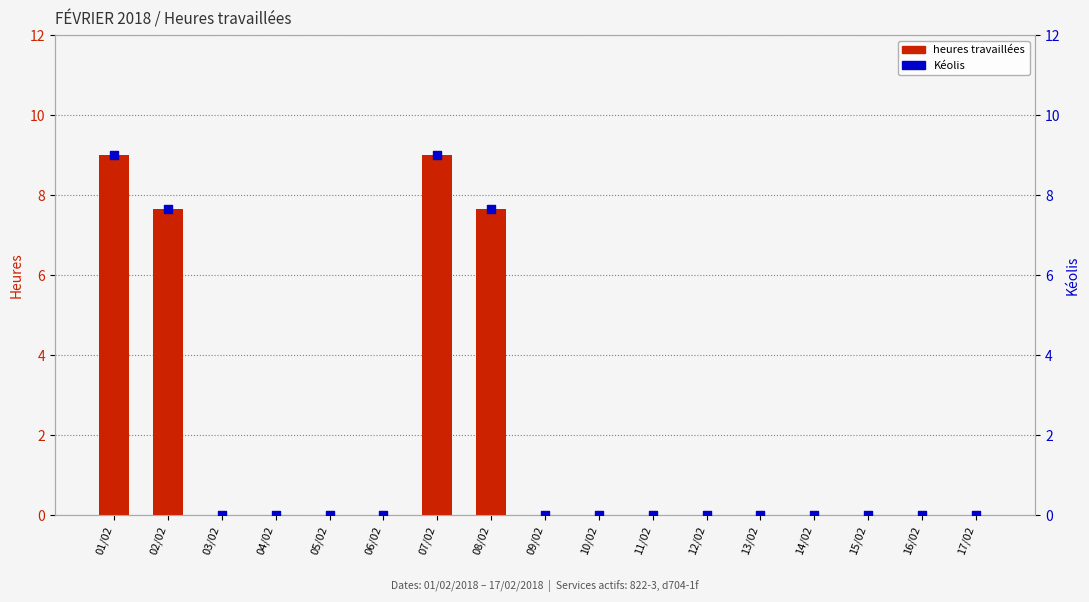

What are all the series names shown in the legend?

heures travaillées, Kéolis